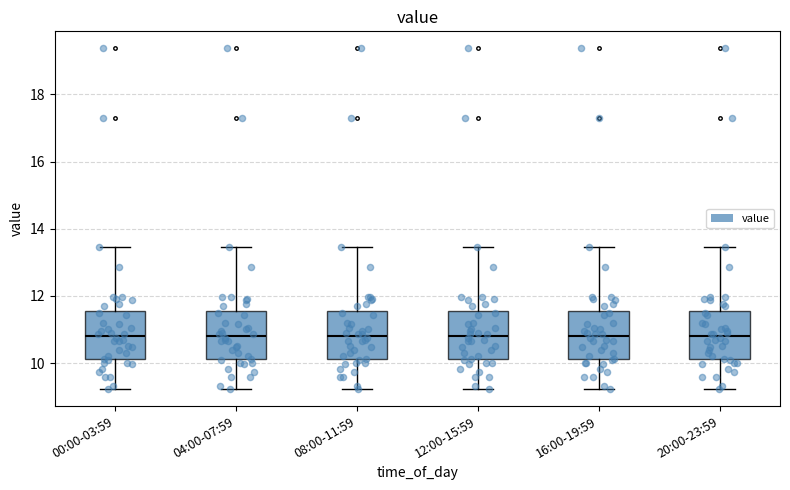

Reading left to right, transcribe this box plot: for each box, give where its median line is, the range the box spans, and where its two whiskers end, as read against the y-axis. The values are not printed on the chart, so give them approximately, as read against the axis.

00:00-03:59: median 10.8, box 10.2 to 11.6, whiskers 9.2 to 13.4
04:00-07:59: median 10.8, box 10.2 to 11.6, whiskers 9.2 to 13.4
08:00-11:59: median 10.8, box 10.2 to 11.6, whiskers 9.2 to 13.4
12:00-15:59: median 10.8, box 10.2 to 11.6, whiskers 9.2 to 13.4
16:00-19:59: median 10.8, box 10.2 to 11.6, whiskers 9.2 to 13.4
20:00-23:59: median 10.8, box 10.2 to 11.6, whiskers 9.2 to 13.4